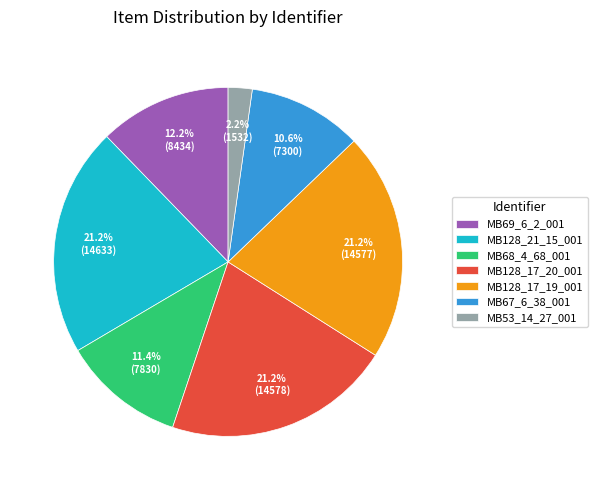

Which category has the smallest portion of the pie?

MB53_14_27_001